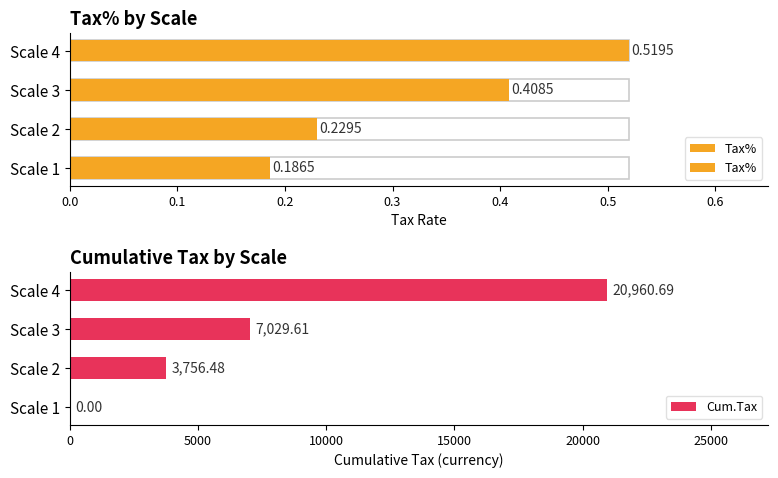

List the series in order of their overall mean, lowest first.

Tax%, Cum.Tax